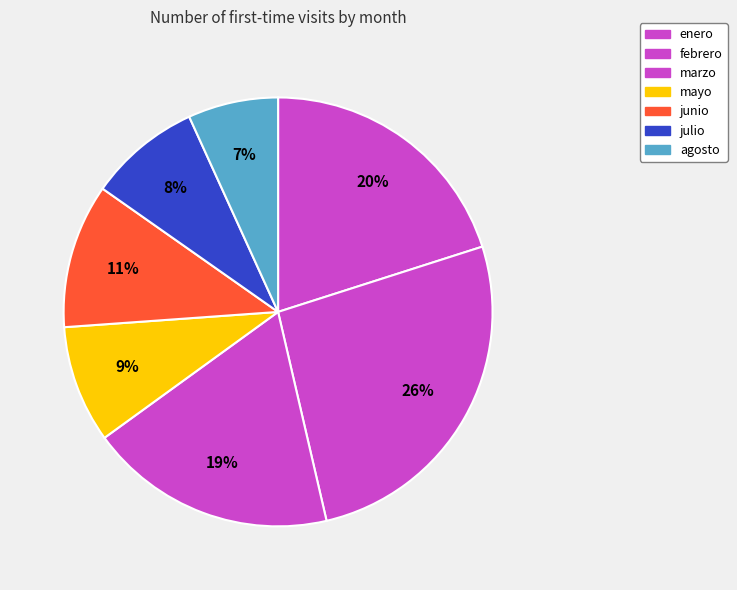

What is the change in value from julio to agosto?

-287